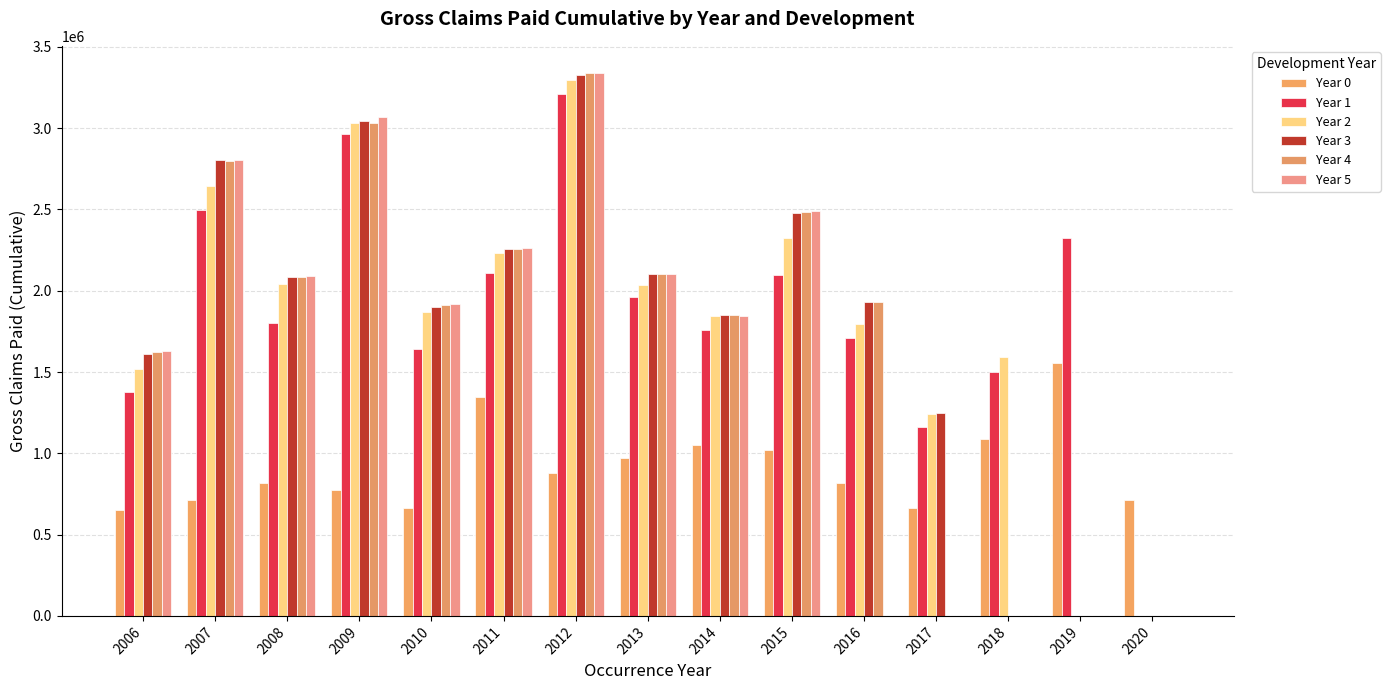

What is the spread (max minus min) of values at 2019?

2322160.8